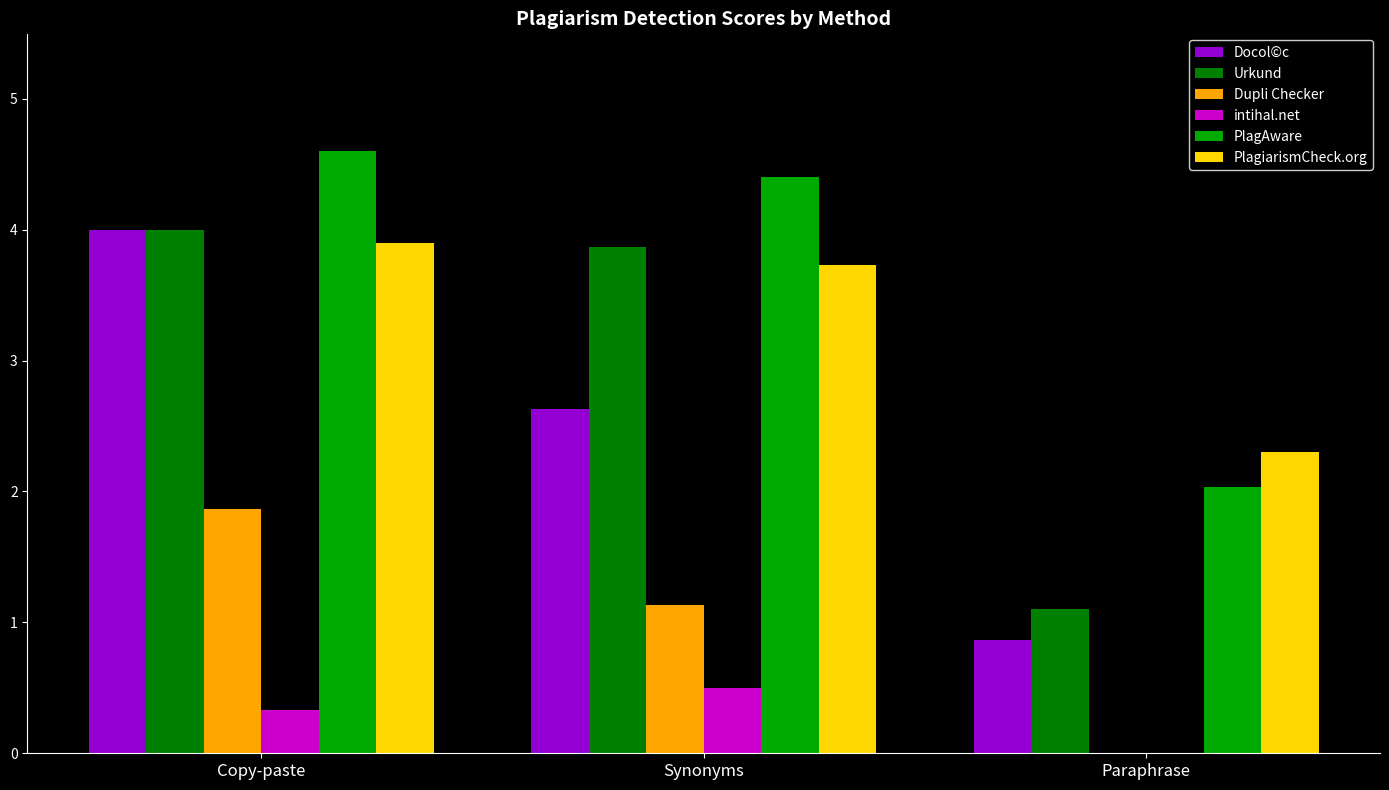

Which series has the largest total across all categories?

PlagAware